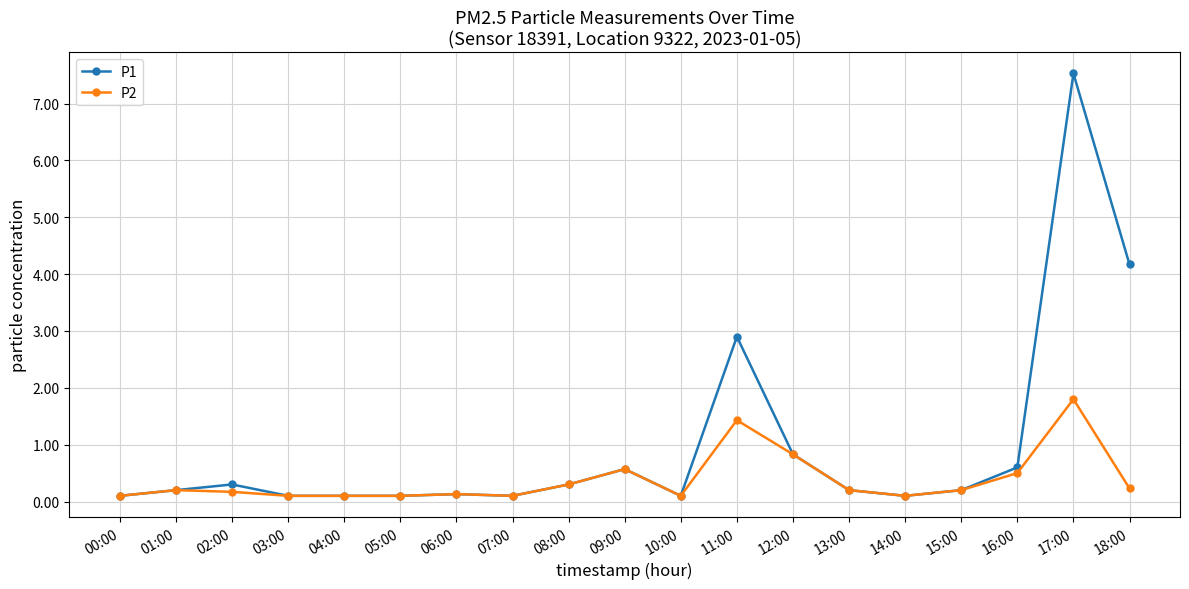

Rank the series by their maximum value, from lowest to highest.

P2, P1